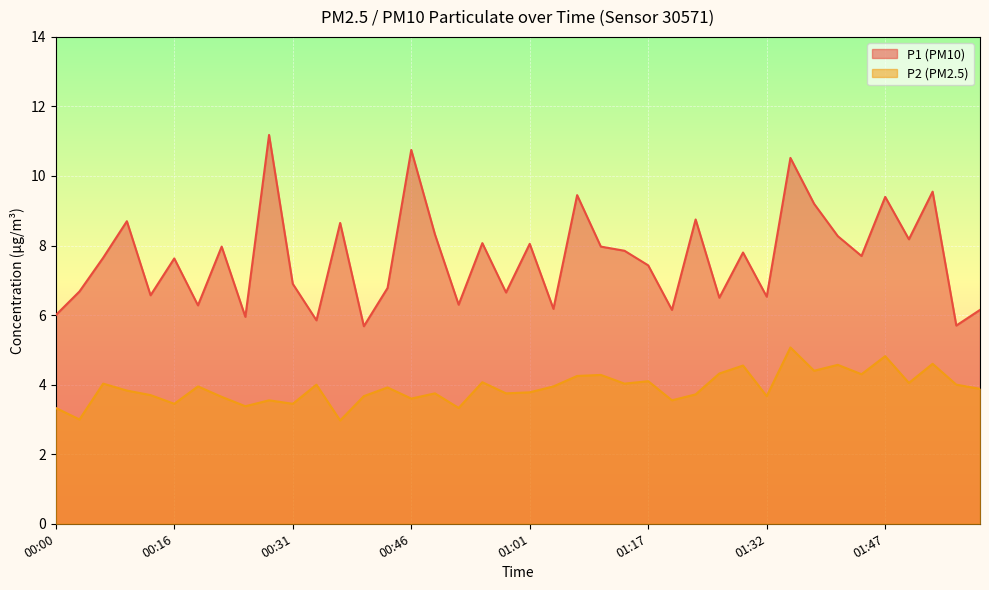

Reading right to left, extract all data points from this chart.

P1: 01:59=6.2	01:56=5.7	01:53=9.6	01:50=8.2	01:47=9.4	01:44=7.7	01:41=8.3	01:38=9.2	01:35=10.5	01:32=6.5	01:29=7.8	01:26=6.5	01:23=8.8	01:20=6.2	01:17=7.4	01:13=7.8	01:10=8.0	01:07=9.4	01:04=6.2	01:01=8.1	00:58=6.7	00:55=8.1	00:52=6.3	00:49=8.3	00:46=10.8	00:43=6.8	00:40=5.7	00:37=8.7	00:34=5.8	00:31=6.9	00:28=11.2	00:25=6.0	00:22=8.0	00:19=6.3	00:16=7.6	00:12=6.6	00:09=8.7	00:06=7.7	00:03=6.7	00:00=6.0
P2: 01:59=3.9	01:56=4.0	01:53=4.6	01:50=4.0	01:47=4.8	01:44=4.3	01:41=4.6	01:38=4.4	01:35=5.1	01:32=3.7	01:29=4.5	01:26=4.3	01:23=3.7	01:20=3.5	01:17=4.1	01:13=4.0	01:10=4.3	01:07=4.2	01:04=4.0	01:01=3.8	00:58=3.8	00:55=4.1	00:52=3.3	00:49=3.8	00:46=3.6	00:43=3.9	00:40=3.7	00:37=3.0	00:34=4.0	00:31=3.5	00:28=3.5	00:25=3.4	00:22=3.6	00:19=4.0	00:16=3.5	00:12=3.7	00:09=3.8	00:06=4.0	00:03=3.0	00:00=3.3